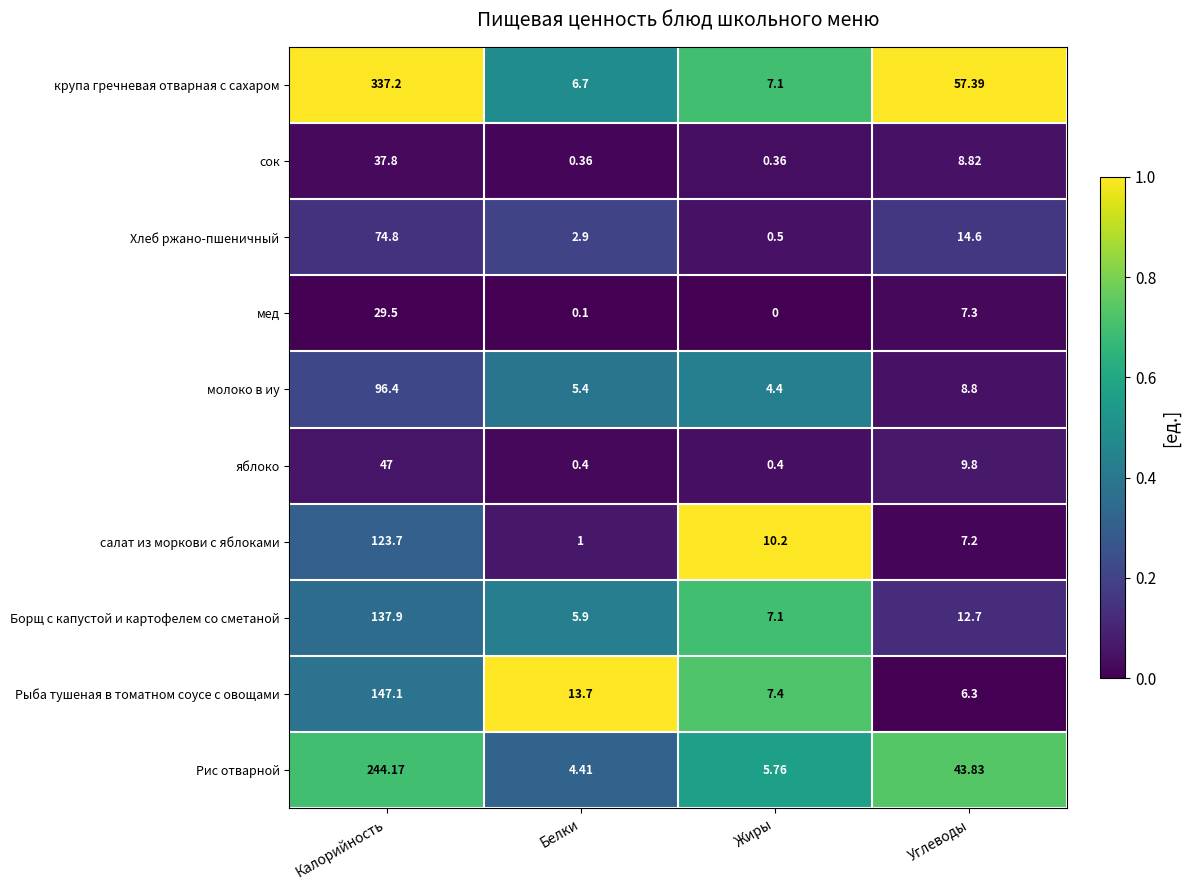

At which label does Рыба тушеная в томатном соусе с овощами first exceed 13?

Калорийность